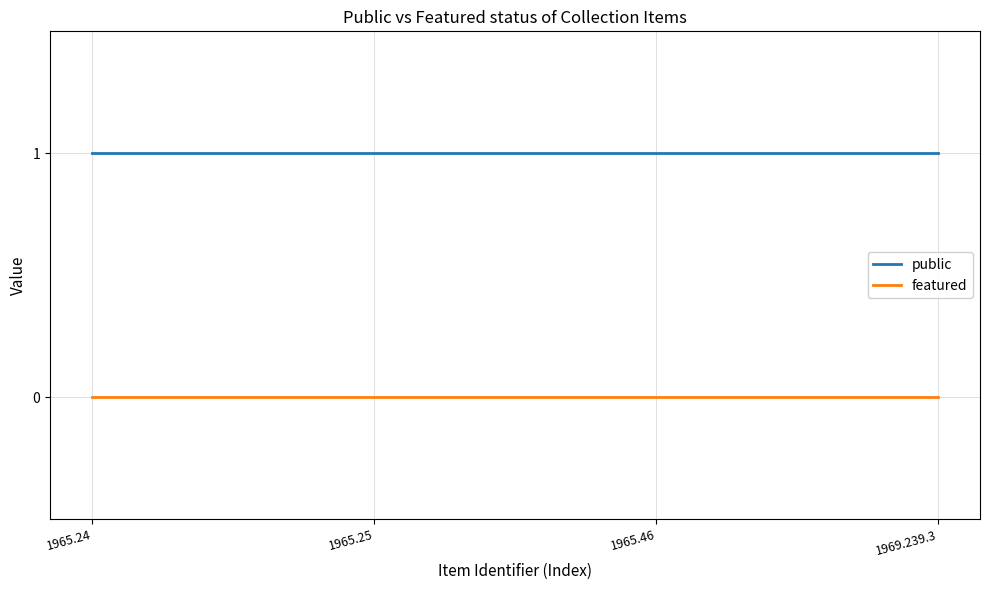

What position from the left is 1965.46?

3